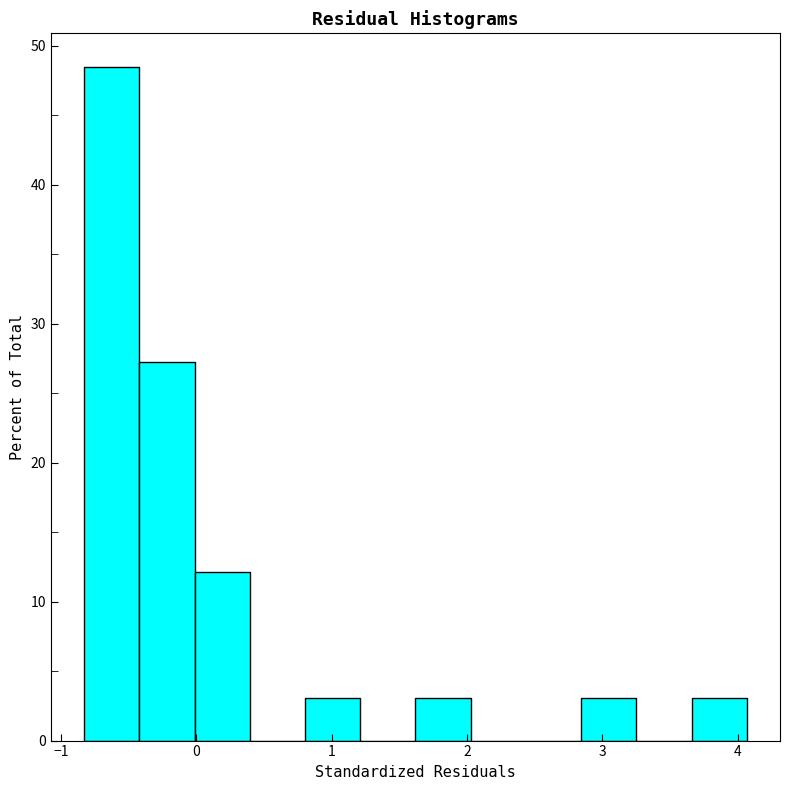

How tall is the bar that spans 3.7 to 4.1 on the x-axis? Neither the bar edges nor the heights are printed on the chart, so give them approximately, as read against the axes.

3